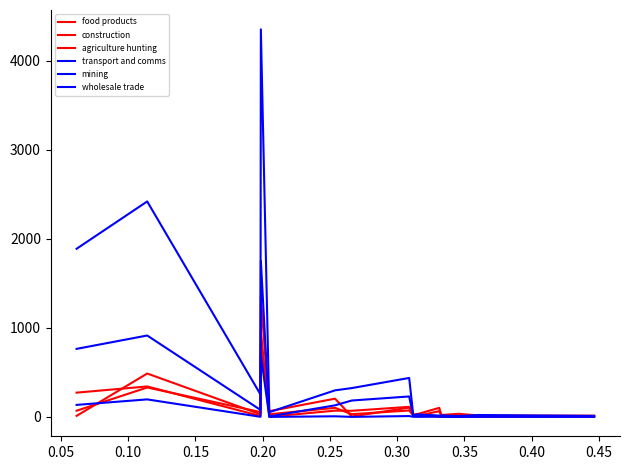

Does the chart display data point markers on the line(s)?

No